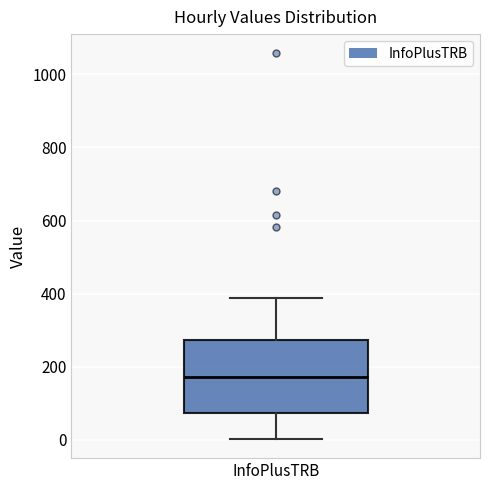

Read this box plot against the y-axis: the position of the median line, the range covered by the box, and the ends of both whiskers. The values are not printed on the chart, so give them approximately, as read against the axis.

median 180, box 80 to 280, whiskers 0 to 380